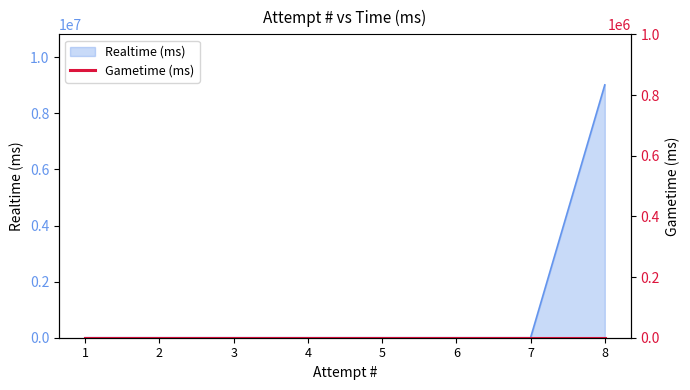

Which category has the lowest value across all series?

1